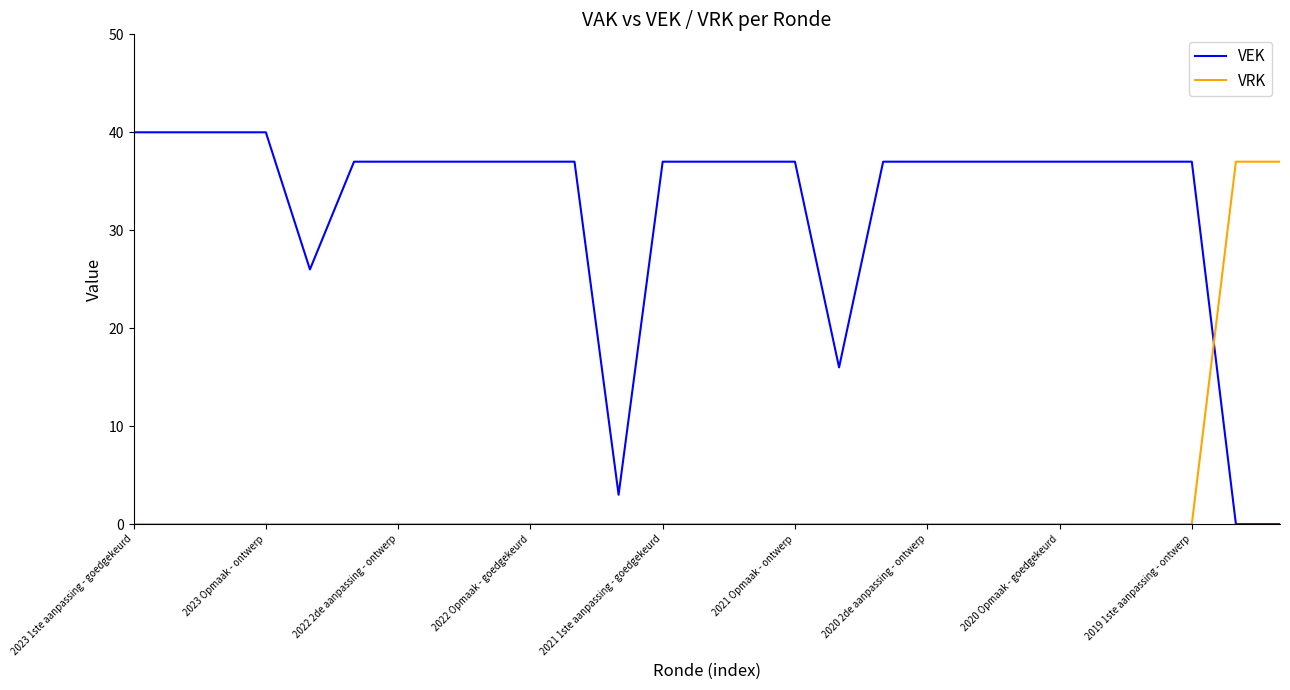

What is the difference between the maximum and minimum values in the VRK series?

37